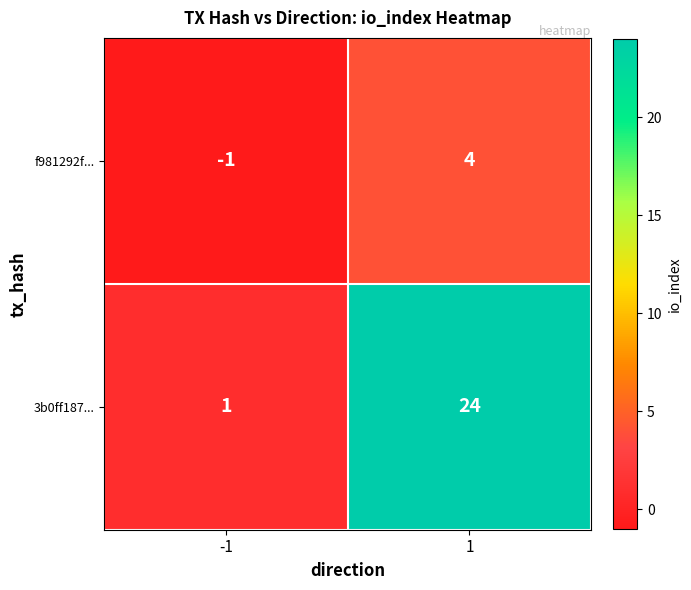

Reading left to right, extract all data points from this chart.

f981292f...: -1	4
3b0ff187...: 1	24